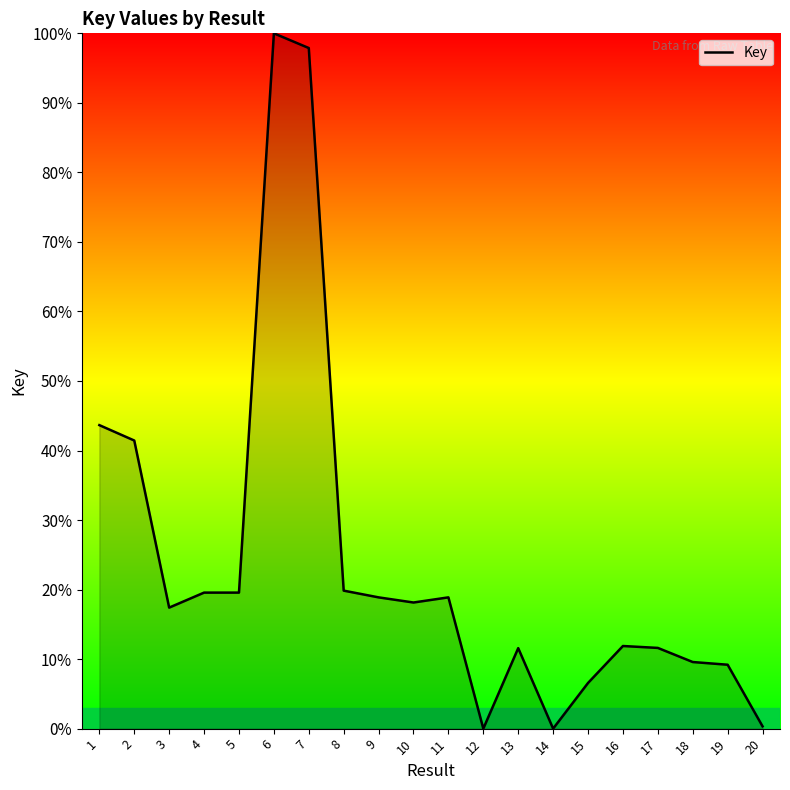

What is the difference between the maximum and second lowest values?

100.0